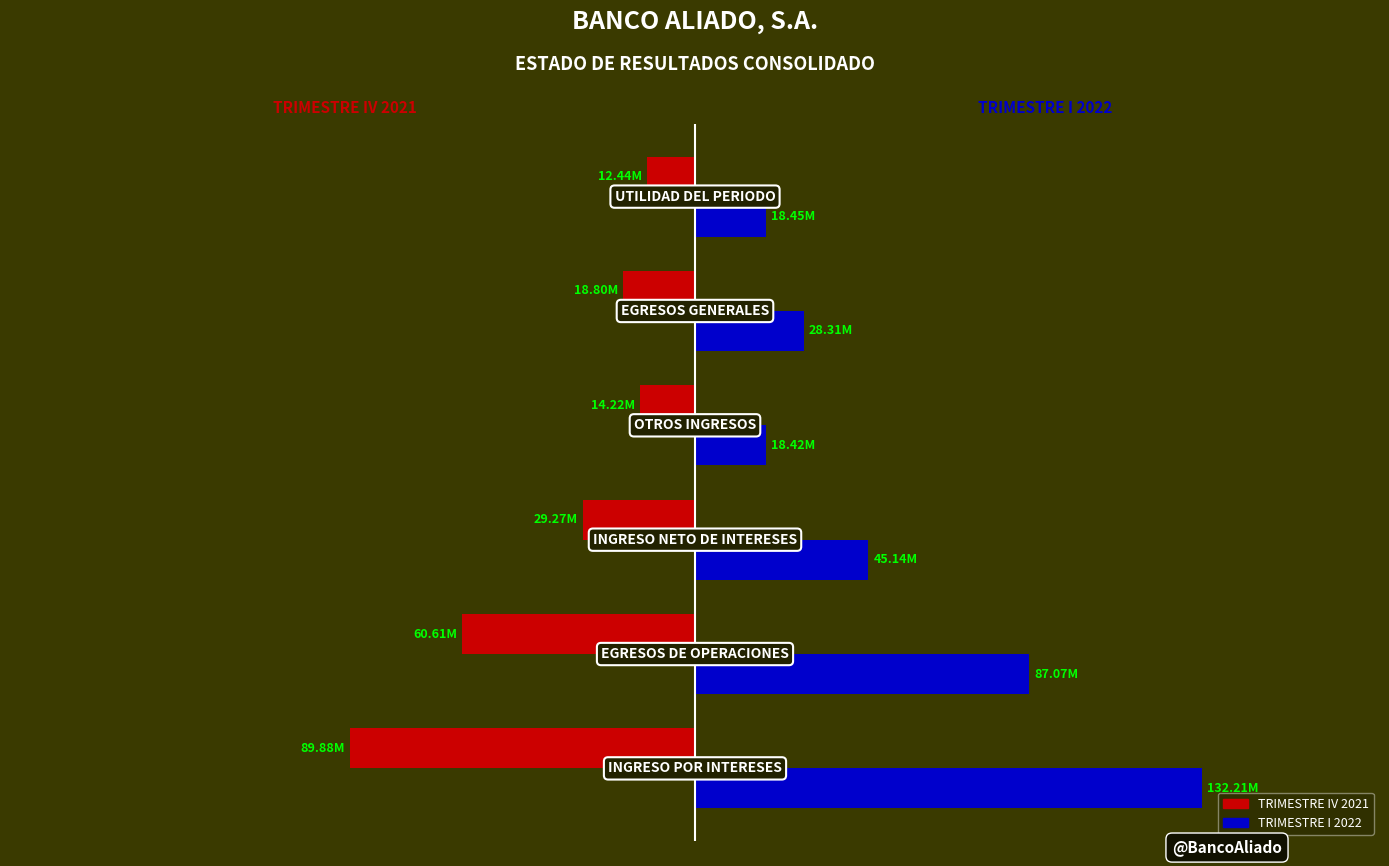

What are all the series names shown in the legend?

TRIMESTRE IV 2021, TRIMESTRE I 2022